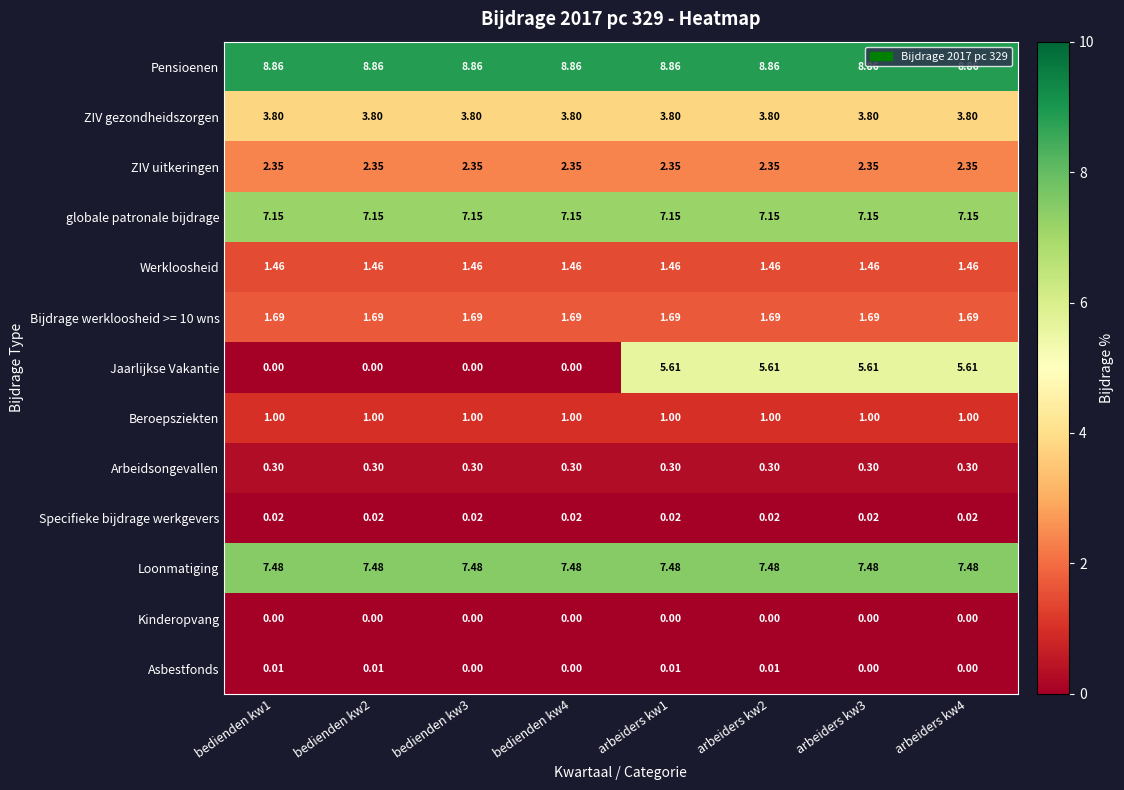

Is the value of Arbeidsongevallen at bedienden kw1 greater than the value of Kinderopvang at arbeiders kw4?

Yes